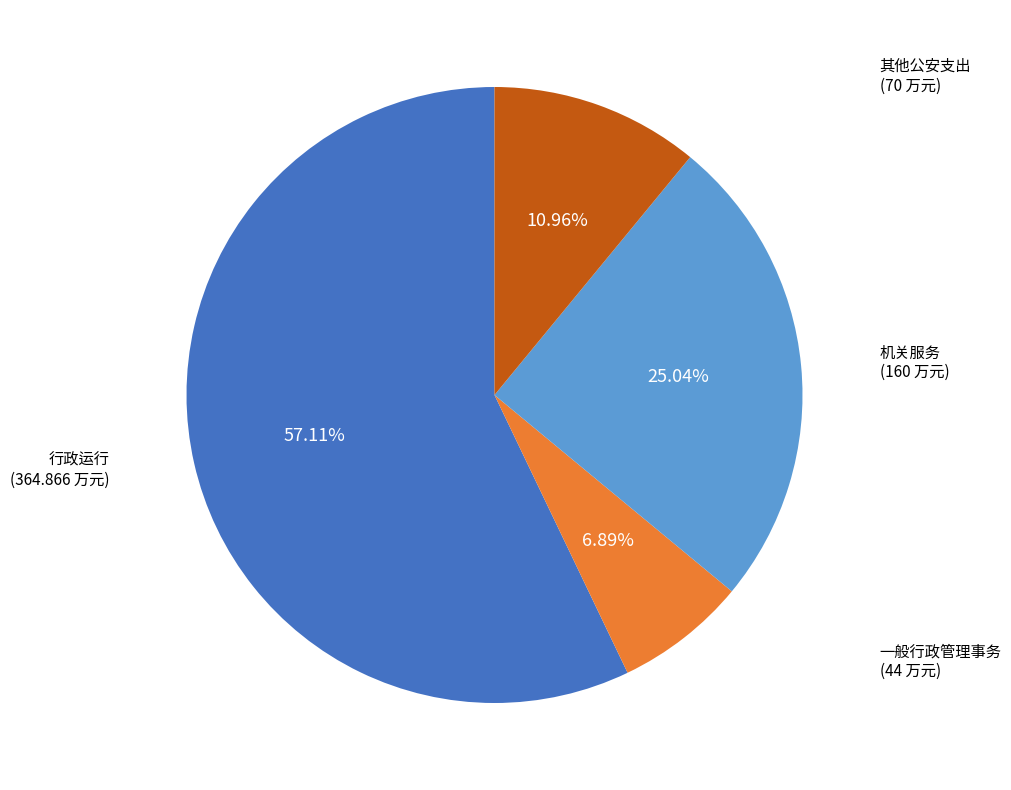

How many slices are in this pie chart?

4